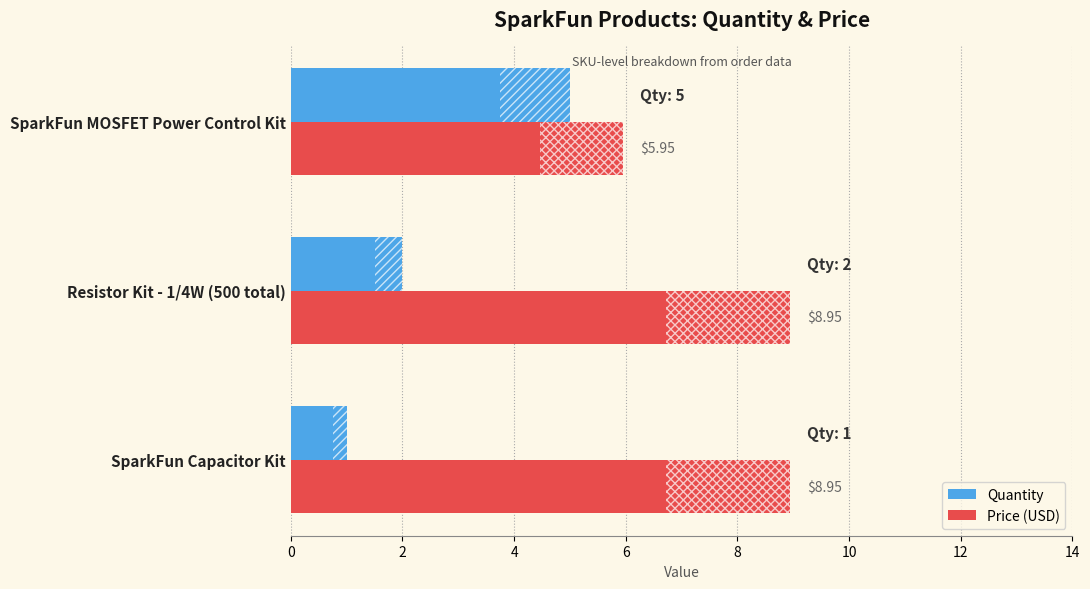

At which label is Quantity closest to 3?

Resistor Kit - 1/4W (500 total)